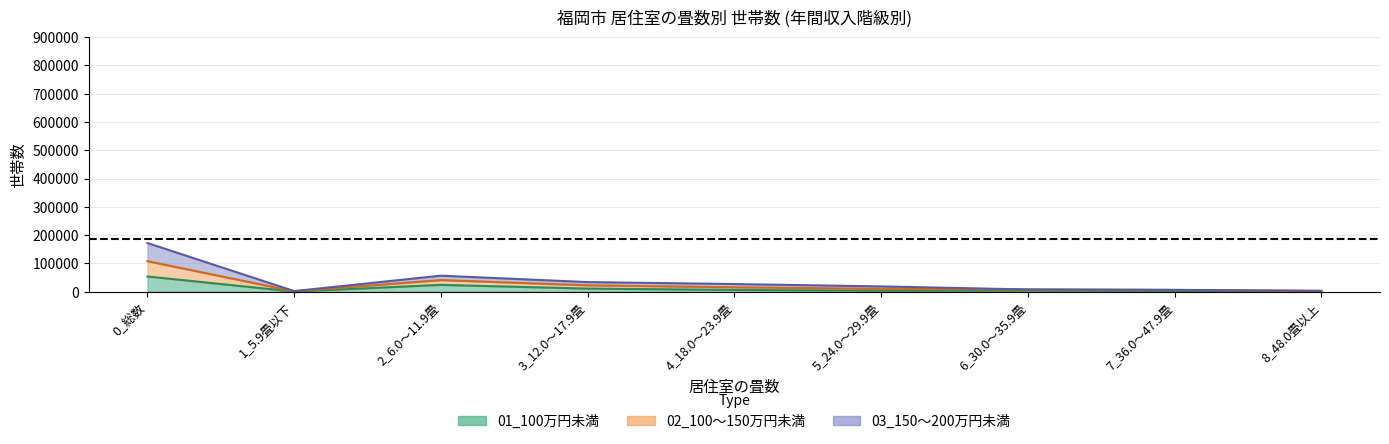

True or false: 03_150～200万円未満 and 02_100～150万円未満 cross at least once.

False